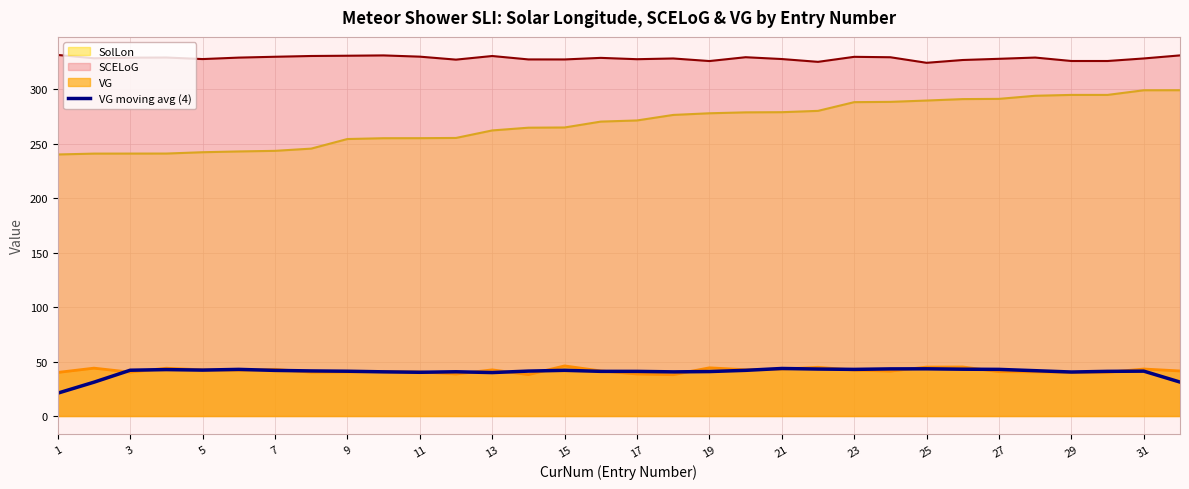

True or false: VG has a value of 44.3 at 19.

True